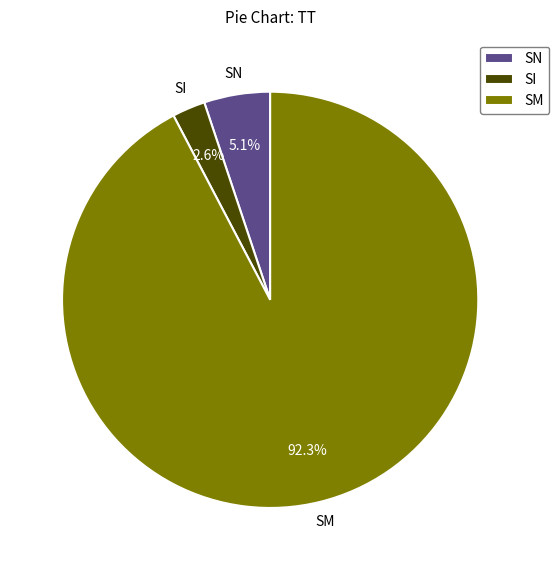

To the nearest percent, what is the average slice percentage?

33%